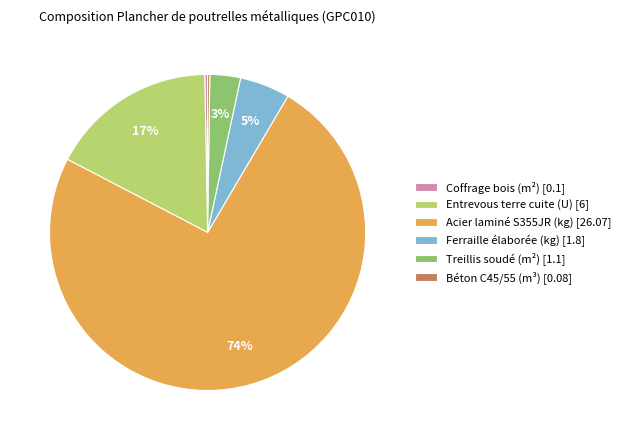

Which has a higher value, Coffrage bois (m²) [0.1] or Treillis soudé (m²) [1.1]?

Treillis soudé (m²) [1.1]